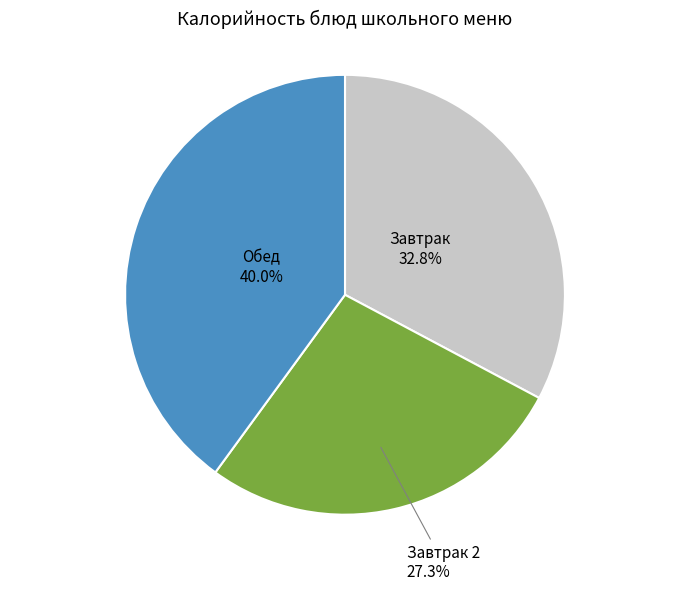

Is there any slice that represents more than half of the pie?

No